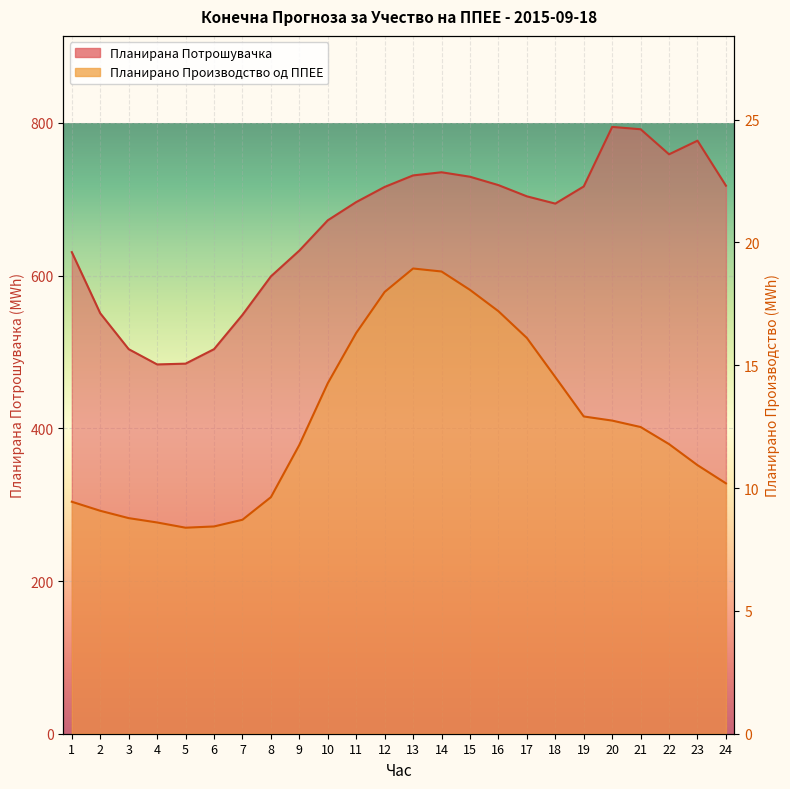

Reading left to right, list all the values displayed in this chart.

Планирано Производство од ППЕЕ: 9.4	9.1	8.8	8.6	8.4	8.4	8.7	9.6	11.8	14.3	16.3	18.0	18.9	18.8	18.1	17.2	16.1	14.5	12.9	12.7	12.5	11.8	10.9	10.2
Планирана Потрошувачка: 630.8	550.7	503.7	483.7	484.7	503.7	548.6	599.0	632.8	672.5	696.3	716.2	731.3	735.4	729.5	718.6	703.9	694.3	716.8	794.8	791.7	758.9	776.8	717.8